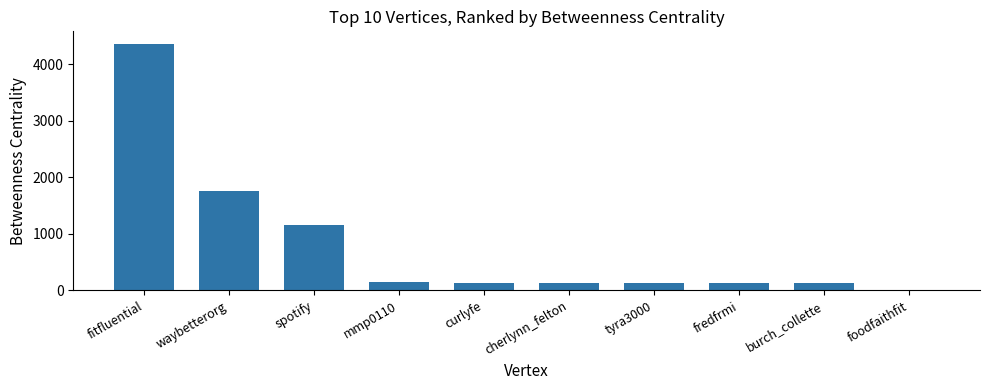

What is the sum of all values?

8090